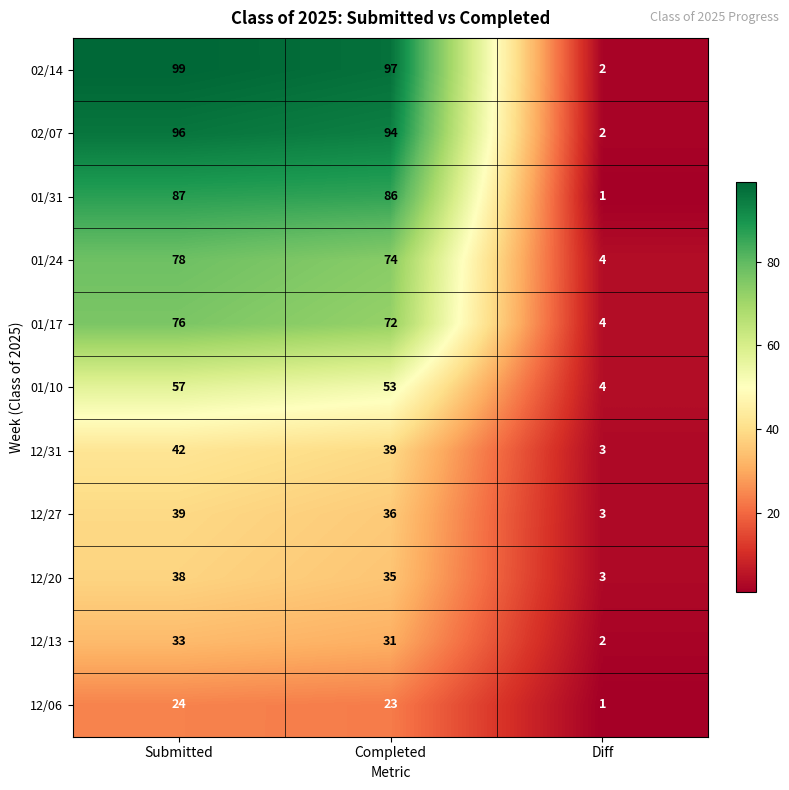

Count the number of categories in the chart.

3